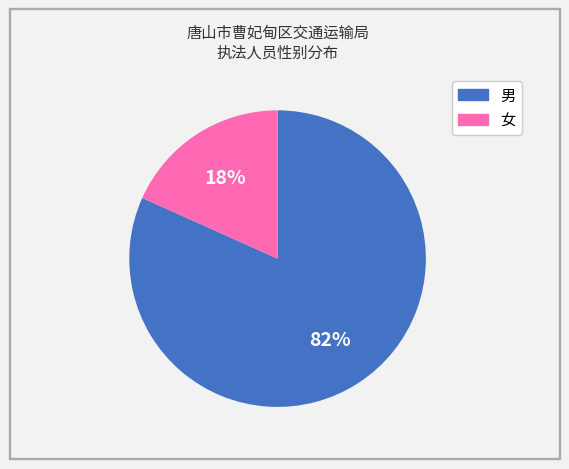

Which has a higher value, 女 or 男?

男